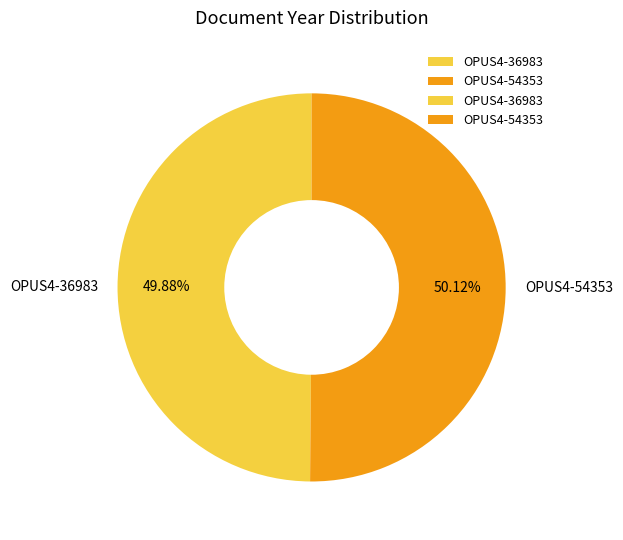

What is the ratio of the value at OPUS4-54353 to the value at OPUS4-36983?

1.0